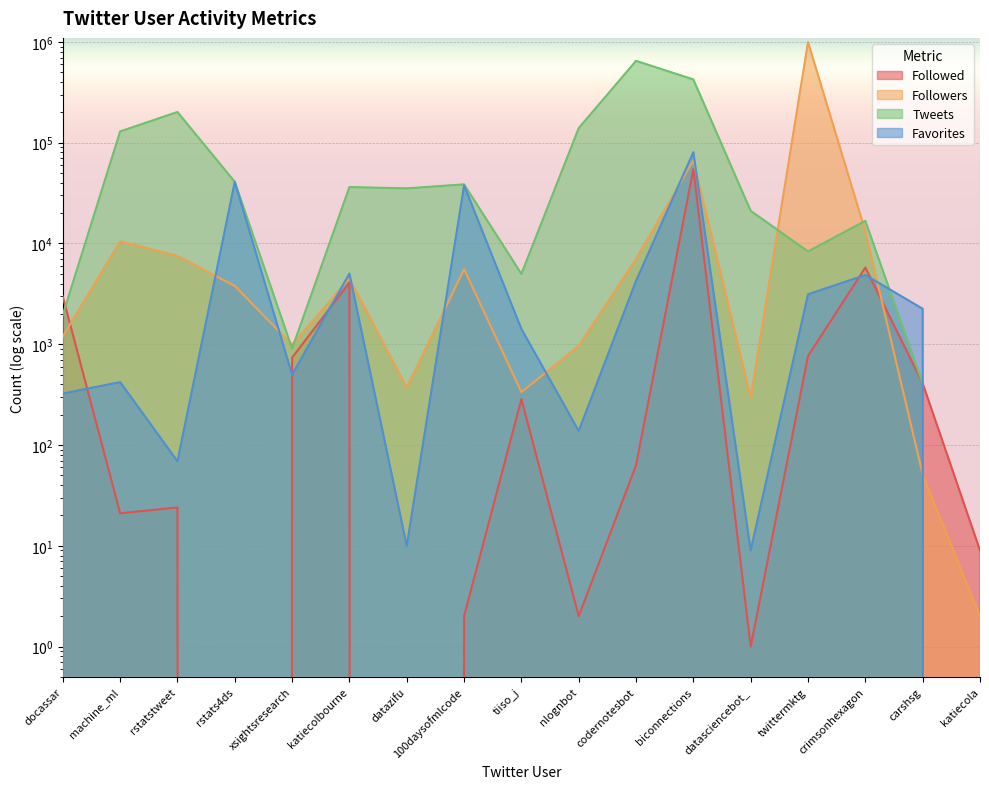

How many interior local valleys does the Tweets series have?

4